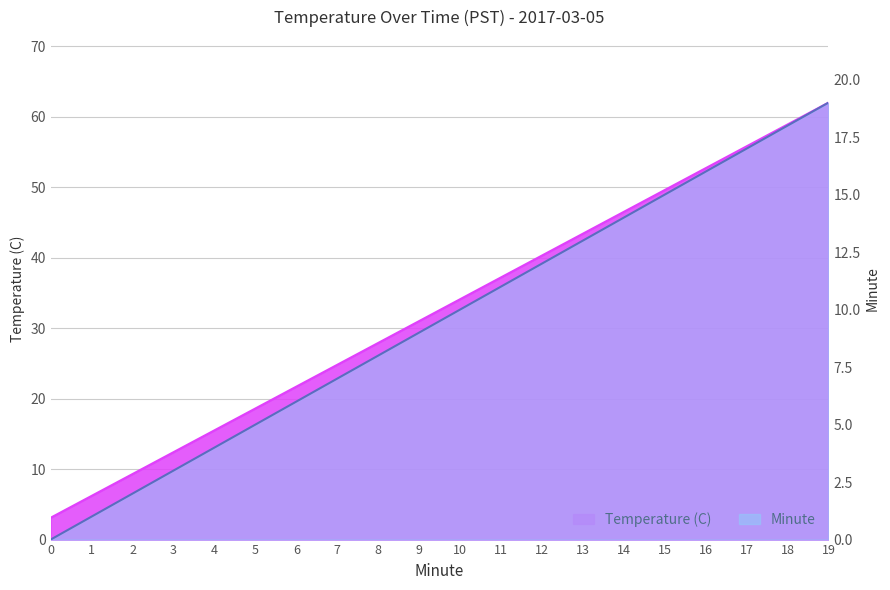

Reading left to right, extract all data points from this chart.

3.1	6.2	9.3	12.4	15.5	18.6	21.7	24.8	27.9	31.0	34.1	37.2	40.3	43.4	46.5	49.6	52.7	55.8	58.9	62.0